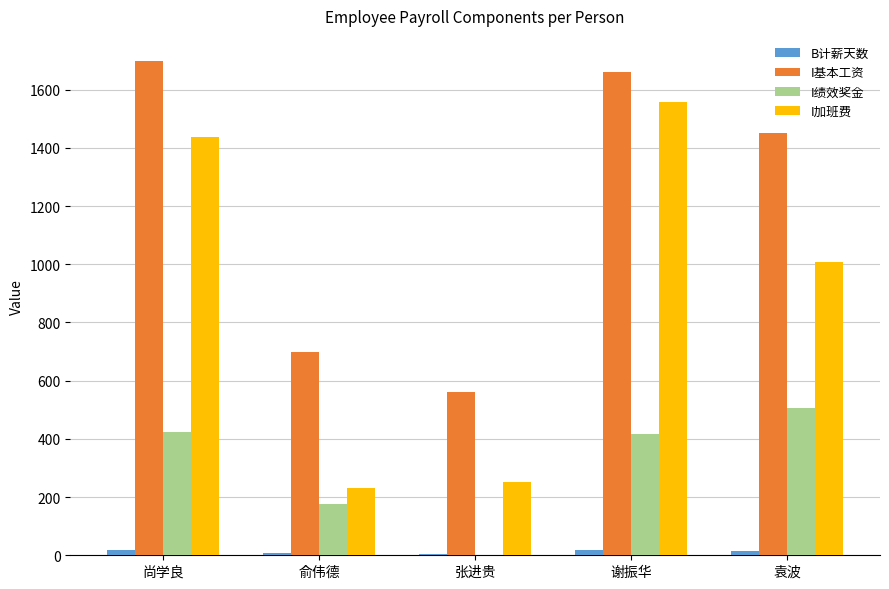

Where is I加班费 nearest to the value 895?

袁波